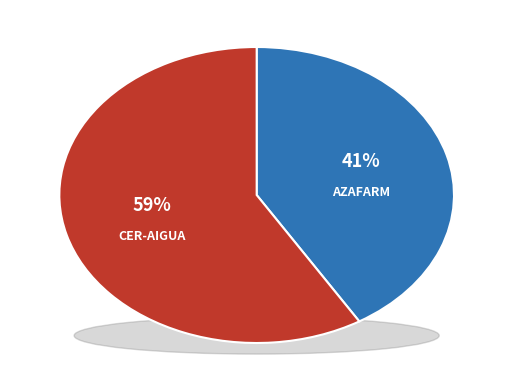

Is it true that Grup Operatiu CER-AIGUA is 69% of the pie?

False